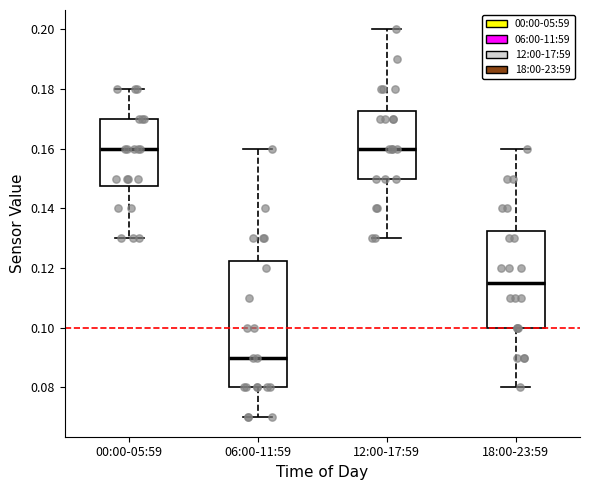

Reading left to right, read every box against the y-axis: the position of its median line, the range the box covers, and the ends of its whiskers. The values are not printed on the chart, so give them approximately, as read against the axis.

00:00-05:59: median 0.160, box 0.148 to 0.170, whiskers 0.130 to 0.180
06:00-11:59: median 0.090, box 0.080 to 0.122, whiskers 0.070 to 0.160
12:00-17:59: median 0.160, box 0.150 to 0.172, whiskers 0.130 to 0.200
18:00-23:59: median 0.116, box 0.100 to 0.132, whiskers 0.080 to 0.160